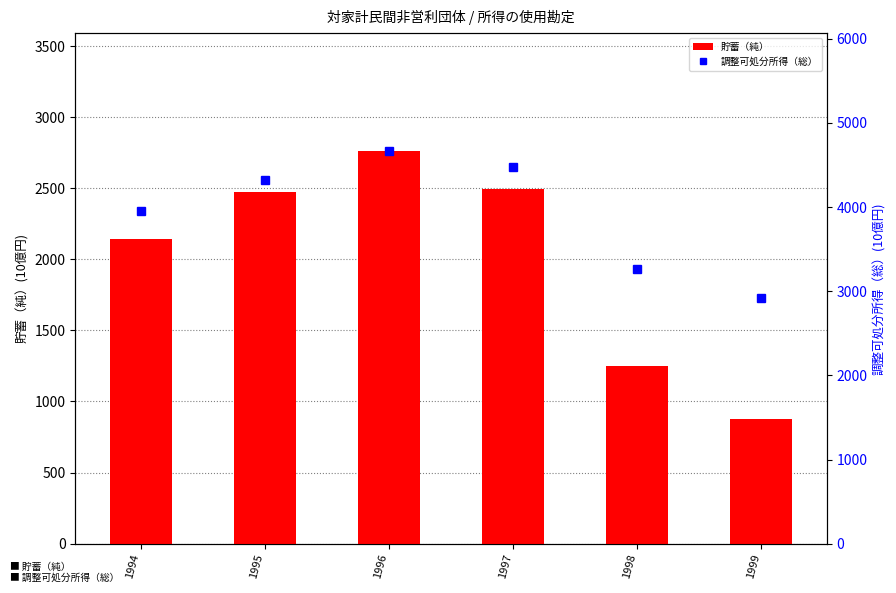

Which has a higher value, 1999 or 1994?

1994